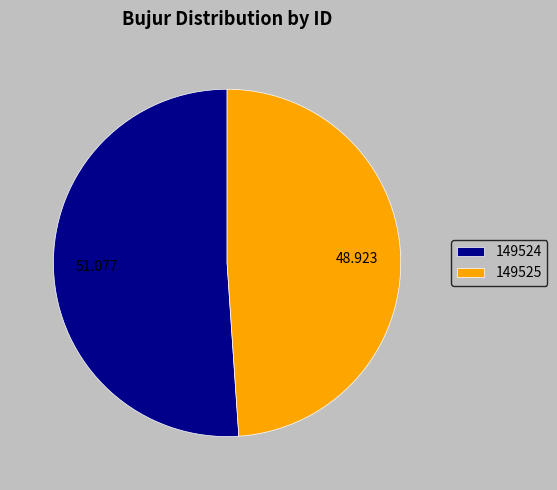

Which slice is the smallest?

149525